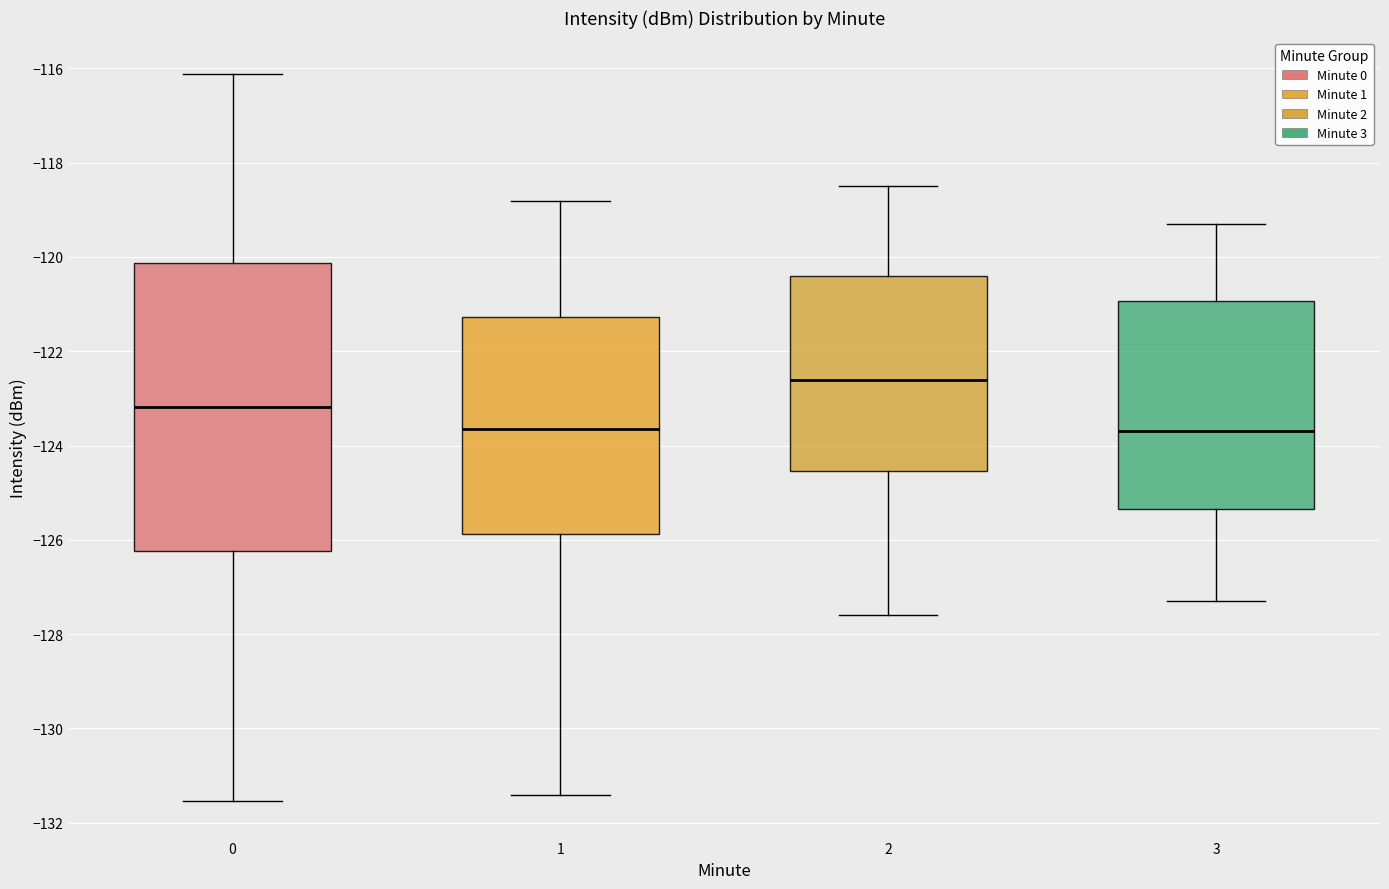

Reading left to right, read every box against the y-axis: the position of its median line, the range the box covers, and the ends of its whiskers. The values are not printed on the chart, so give them approximately, as read against the axis.

0: median -123.2, box -126.2 to -120.2, whiskers -131.6 to -116.2
1: median -123.6, box -125.8 to -121.2, whiskers -131.4 to -118.8
2: median -122.6, box -124.6 to -120.4, whiskers -127.6 to -118.4
3: median -123.6, box -125.4 to -121.0, whiskers -127.2 to -119.2